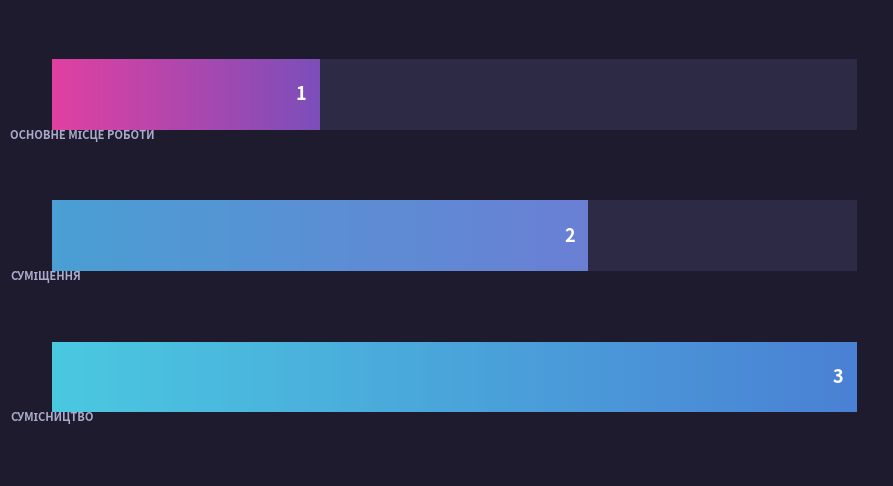

What is the difference between the second highest and minimum values?

1